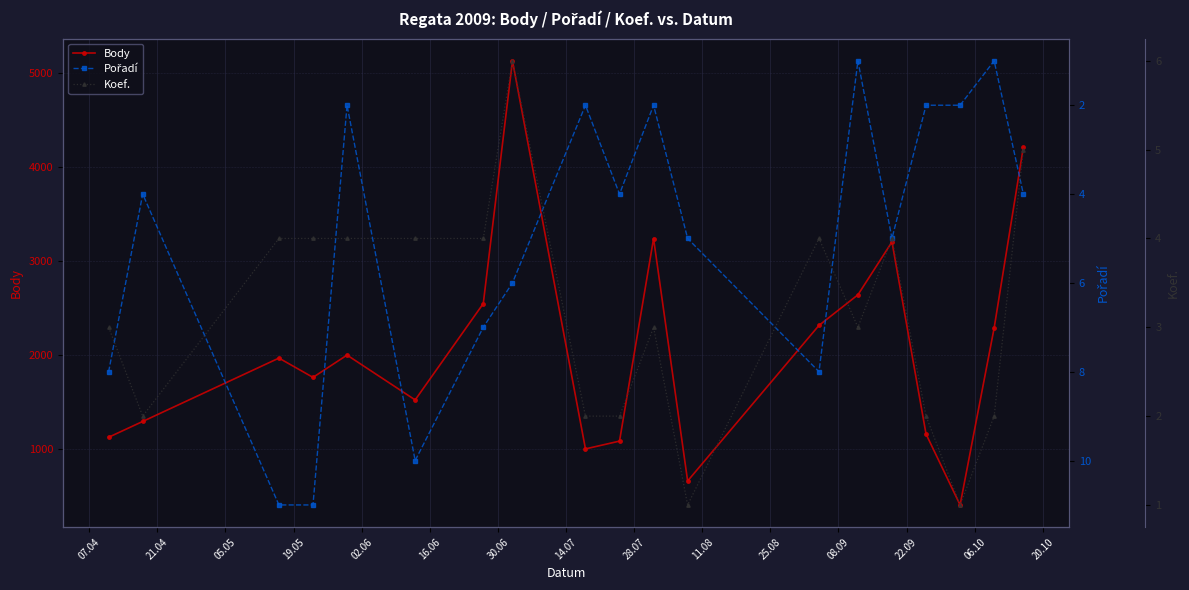

How many intersections are there between Koef. and Pořadí?

7